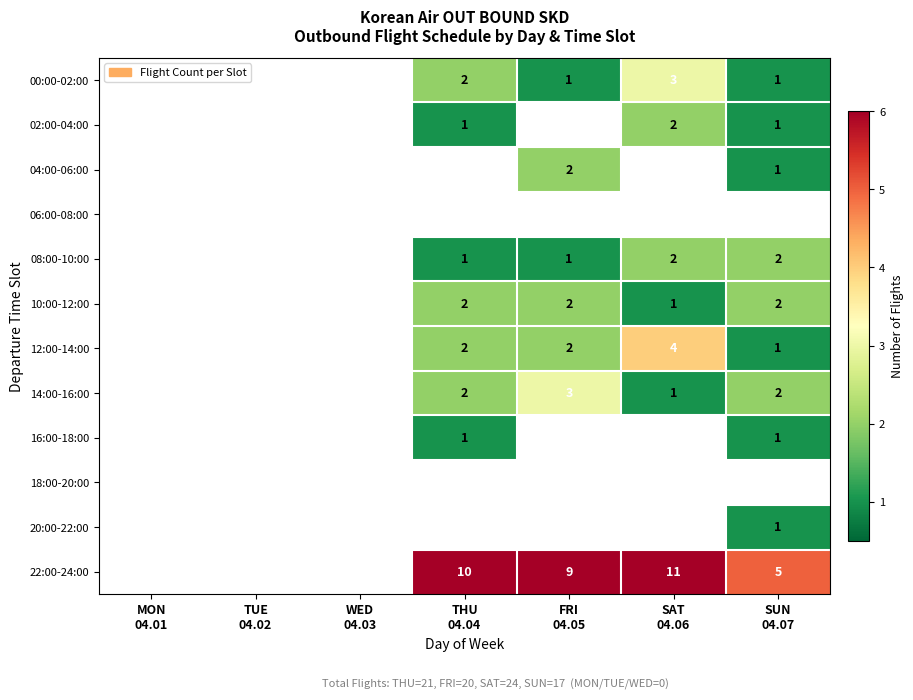

Which series has the largest total across all categories?

22:00-24:00